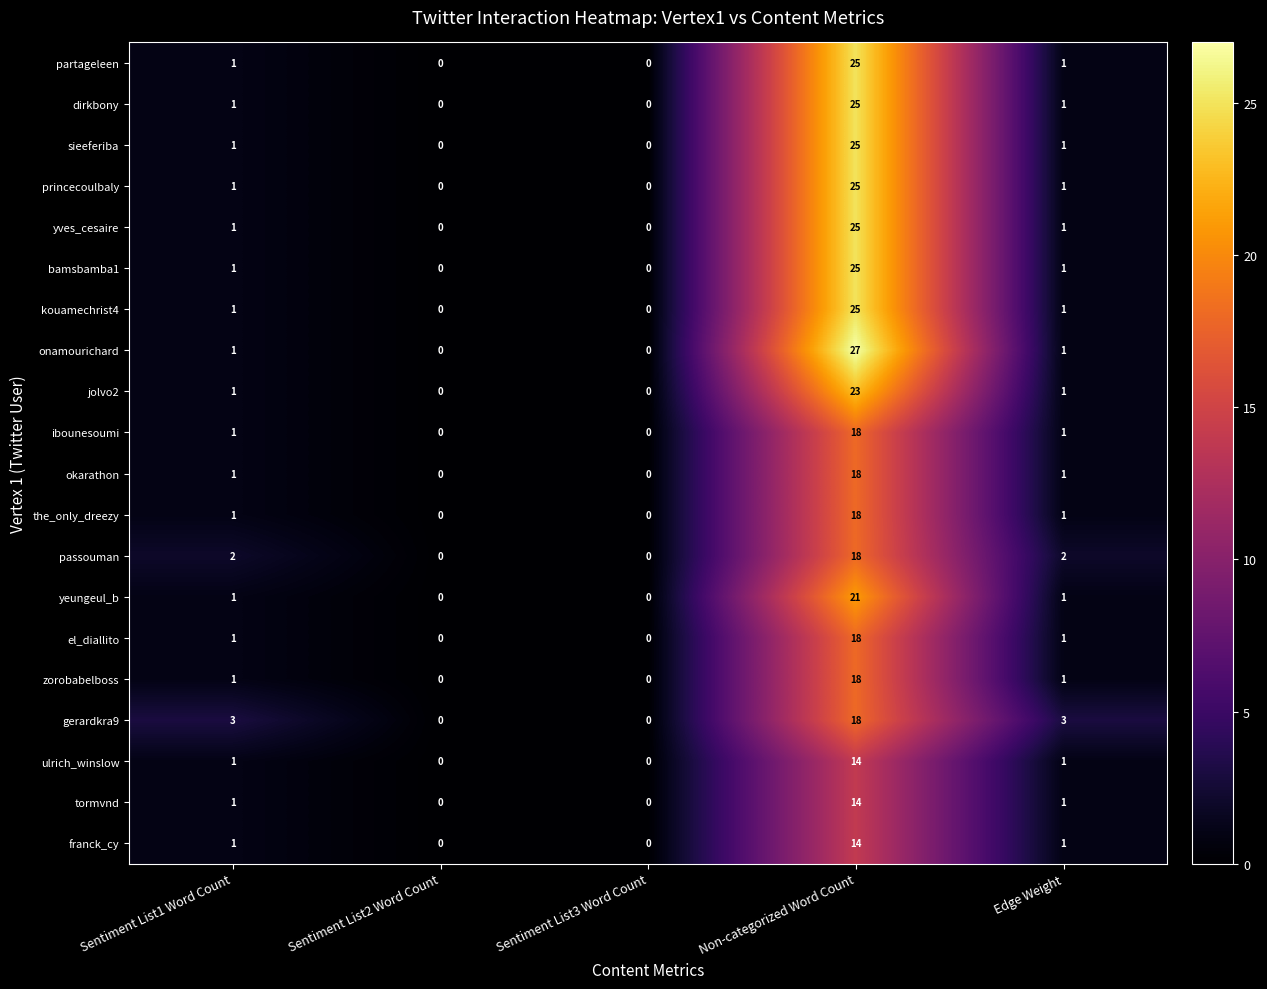

Which category has the highest value in the gerardkra9 series?

Non-categorized Word Count